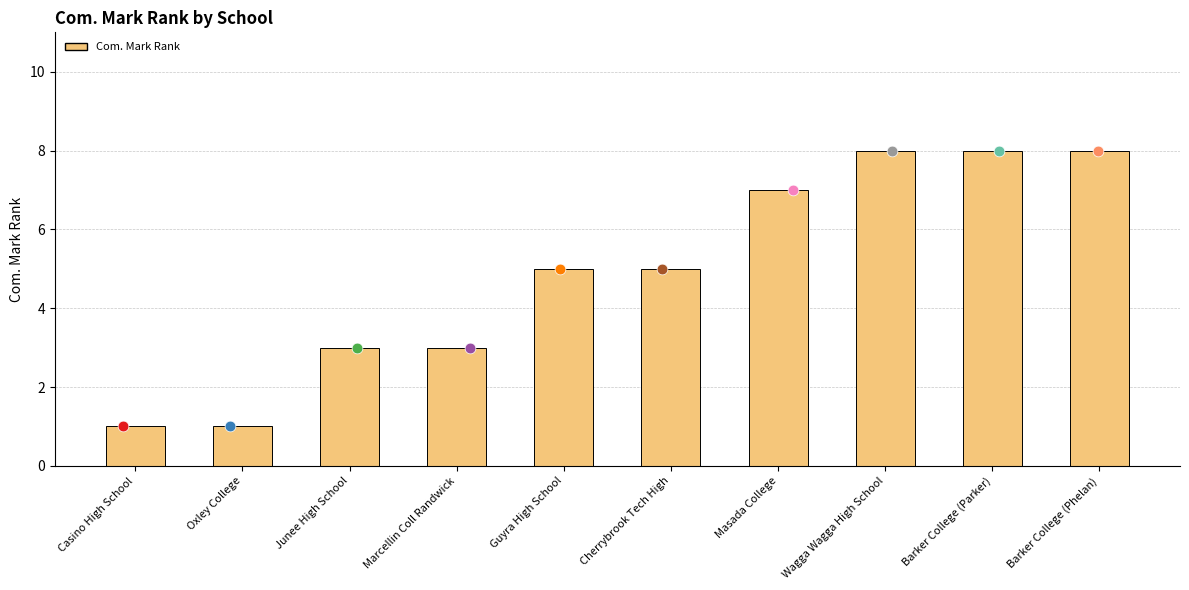

What is the ratio of the value at Guyra High School to the value at Marcellin Coll Randwick?

1.7